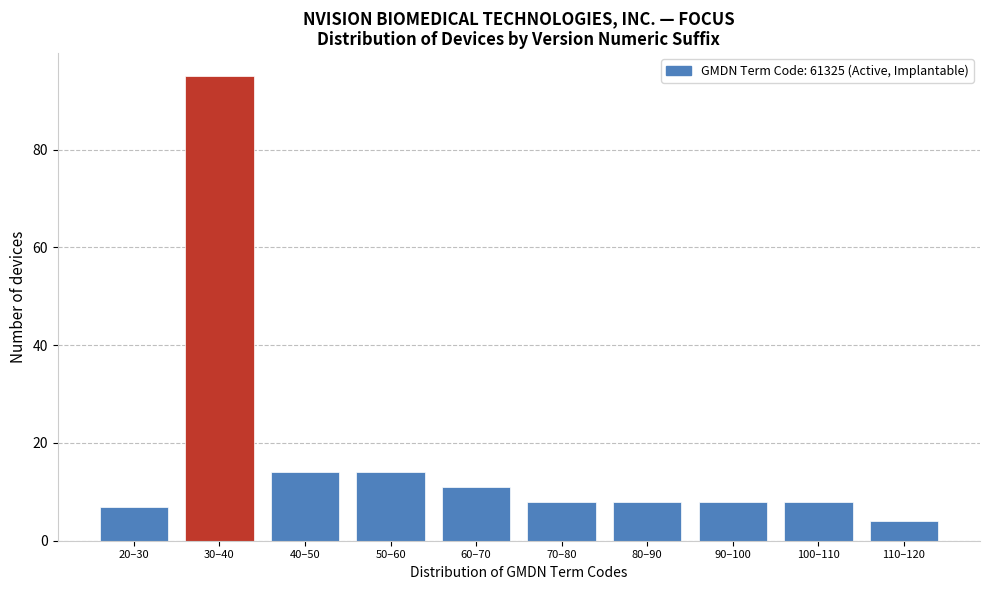

Reading right to left, what are all the values shown in this chart?

4	8	8	8	8	11	14	14	95	7